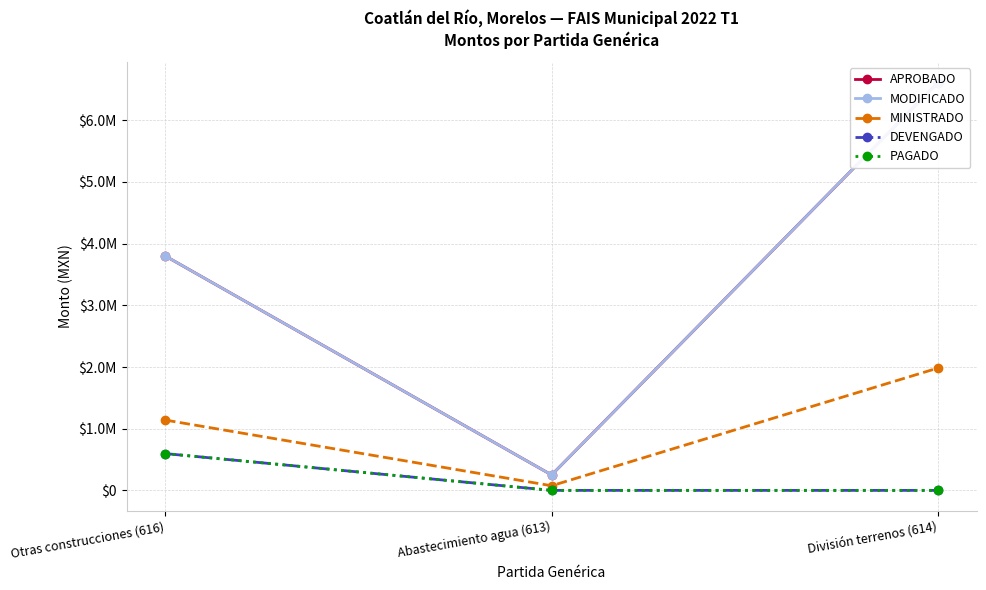

Reading left to right, list all the values displayed in this chart.

APROBADO: 3800000.0	250000.0	6610957.0
MODIFICADO: 3800000.0	250000.0	6610957.0
MINISTRADO: 1139999.0	75000.0	1983286.0
DEVENGADO: 596570.2	0.0	0.0
PAGADO: 596570.2	0.0	0.0